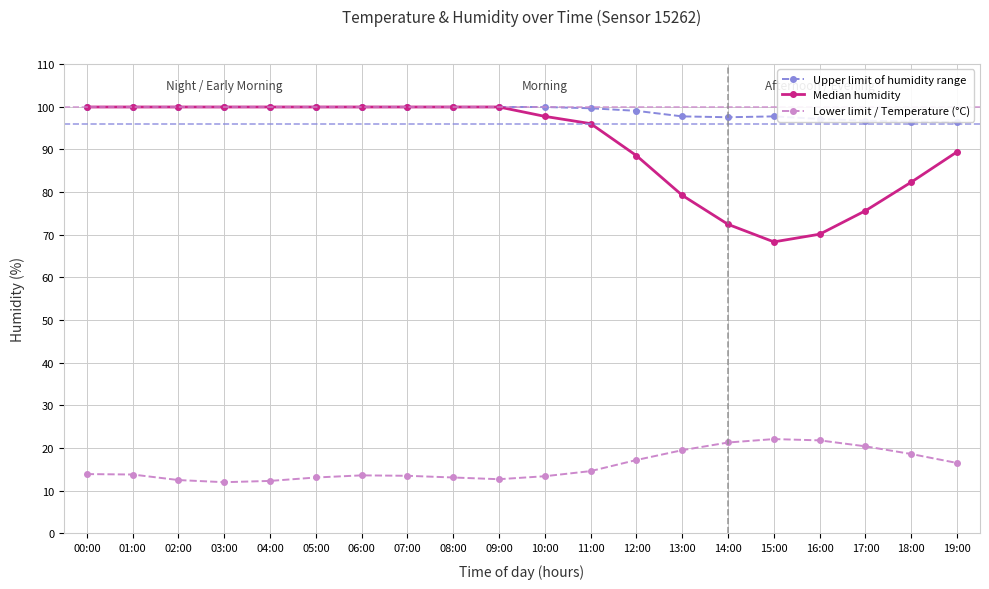

How many series are shown in this chart?

3